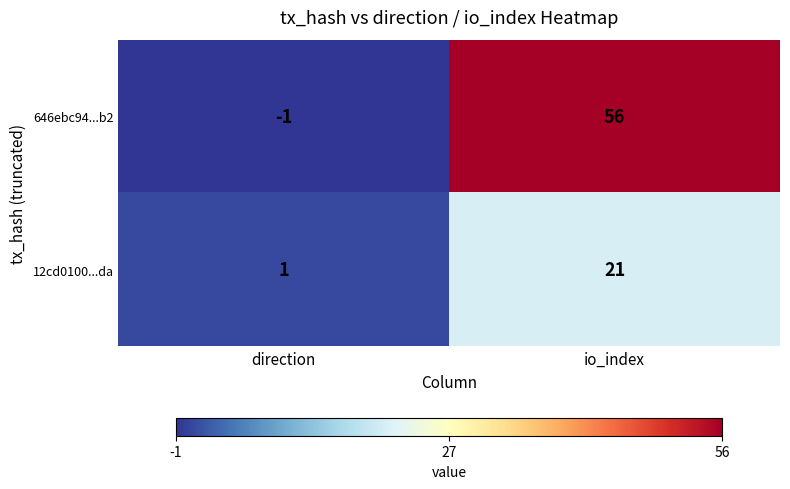

List the series in order of their peak value, lowest first.

12cd0100...da, 646ebc94...b2